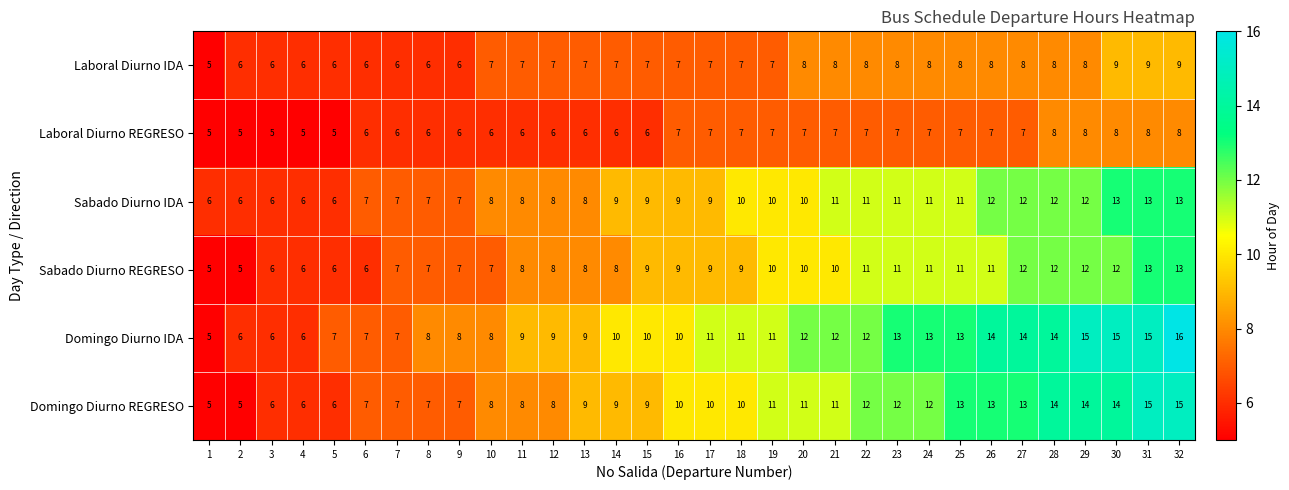

What is the approximate value of Sabado Diurno REGRESO at 26?

11